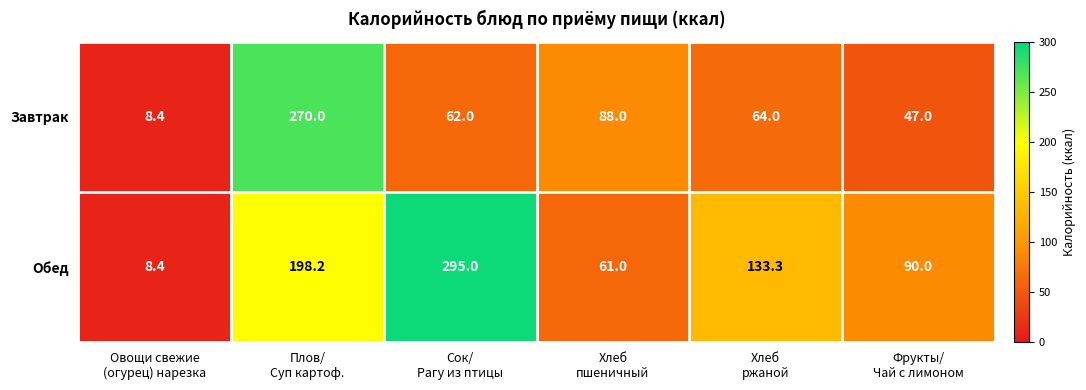

Rank the series by their average value, from lowest to highest.

Завтрак, Обед